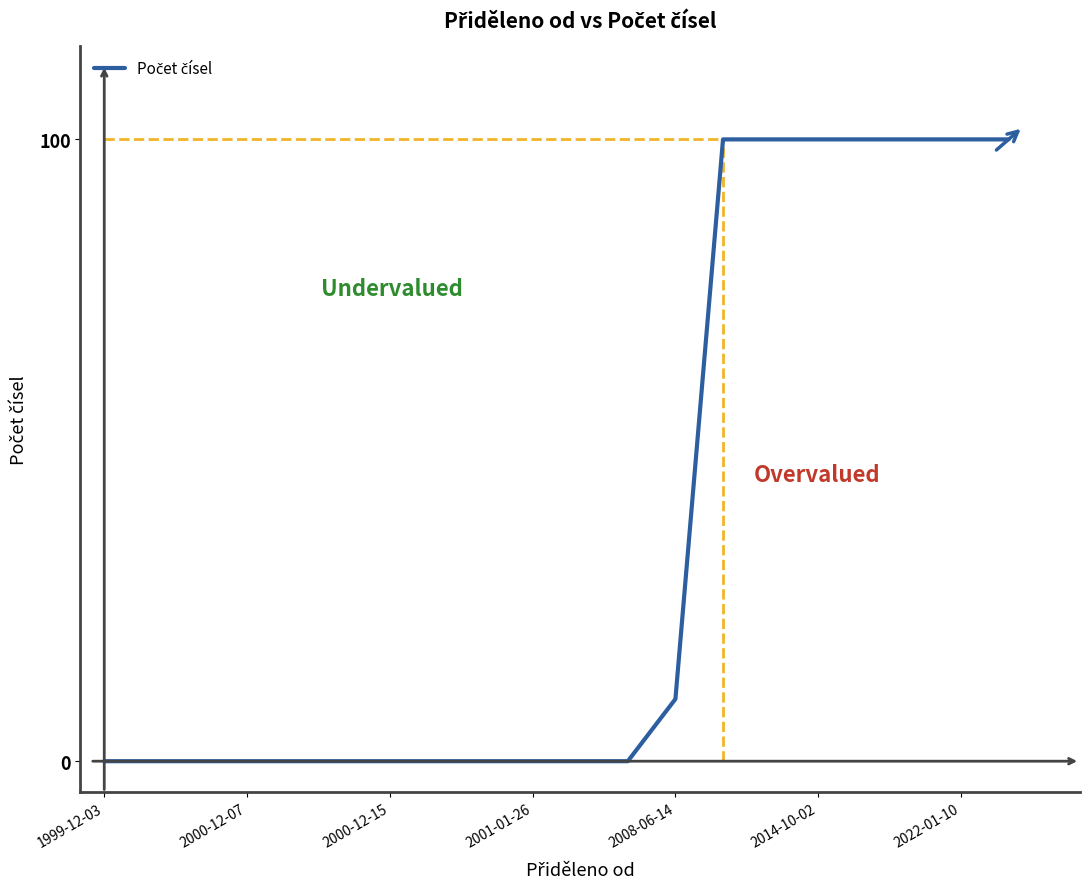

What is the greatest value displayed?

100